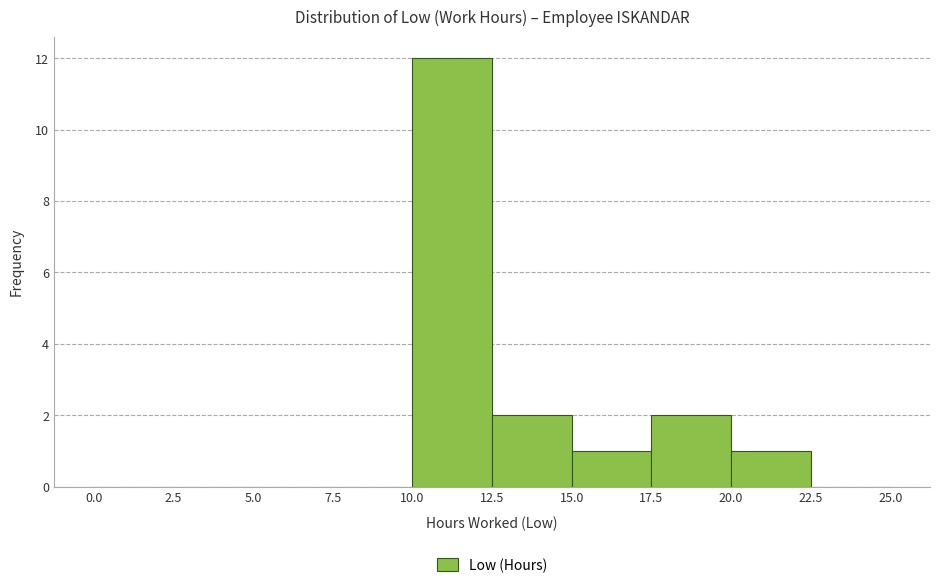

Reading left to right, list every bar in this chart as the range it spans on the x-axis followed by its height. The values are not printed on the chart, so give them approximately, as read against the axis.

0.0 to 2.5: 0
2.5 to 5.0: 0
5.0 to 7.5: 0
7.5 to 10.0: 0
10.0 to 12.5: 12
12.5 to 15.0: 2
15.0 to 17.5: 1
17.5 to 20.0: 2
20.0 to 22.5: 1
22.5 to 25.0: 0